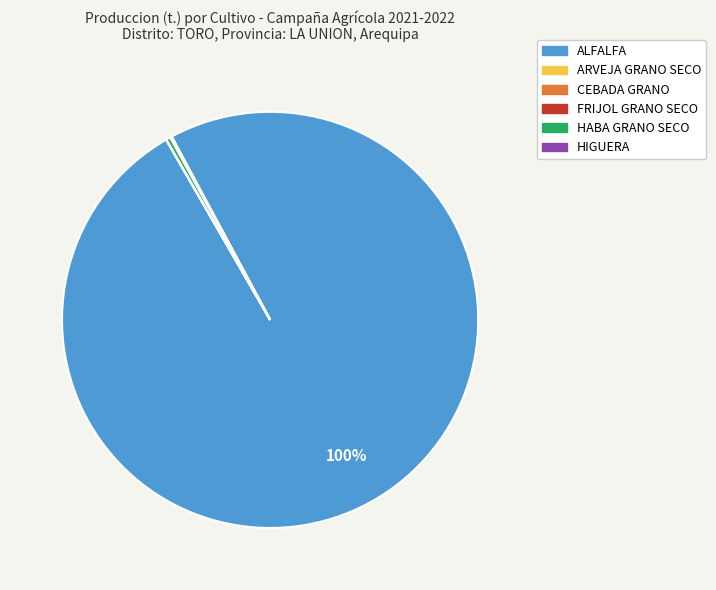

To the nearest percent, what is the average slice percentage?

17%